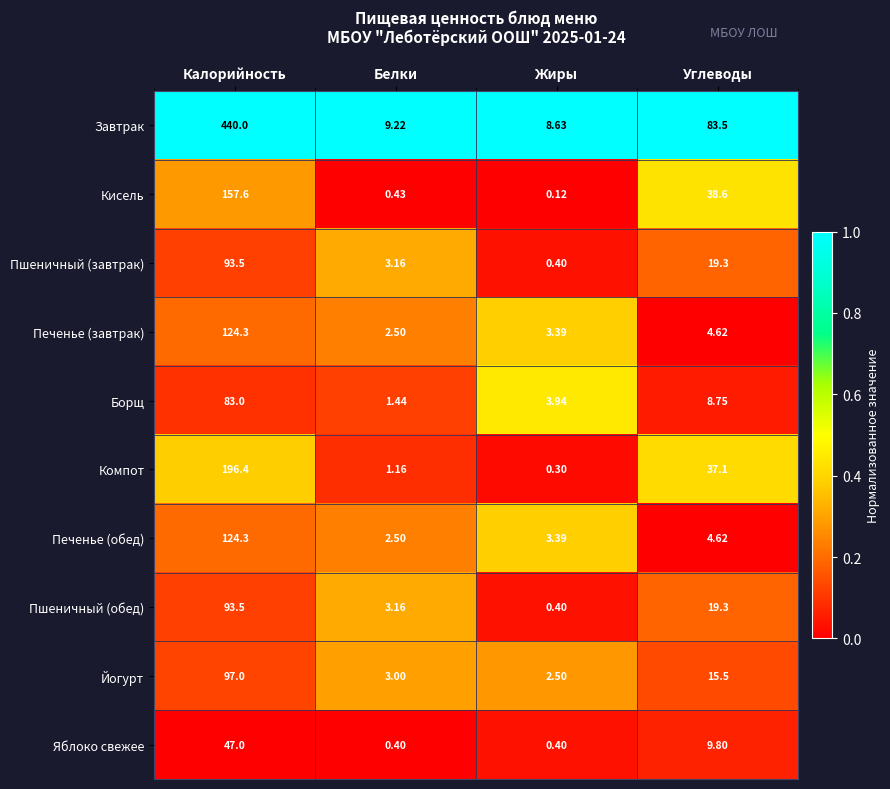

At which label is Завтрак closest to 224?

Углеводы